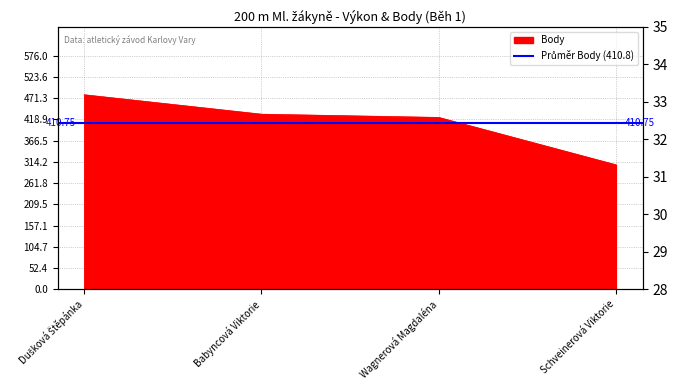

True or false: Výkon has more than 0 interior local peaks.

False